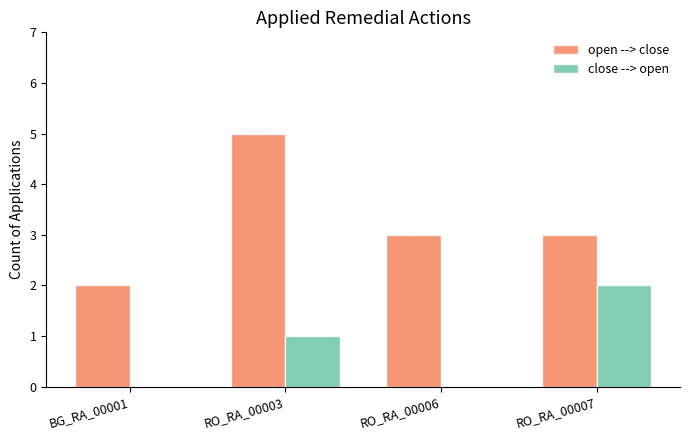

Which label corresponds to the largest value in the chart?

RO_RA_00003